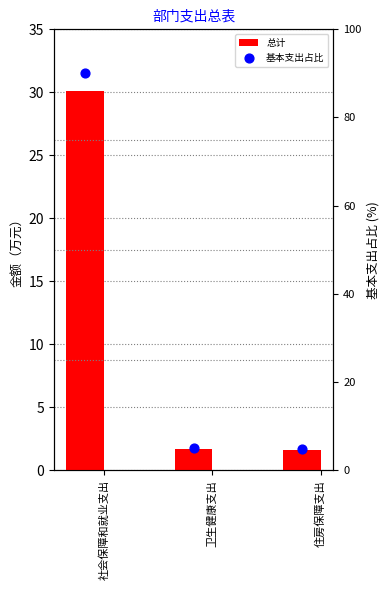

Which series has the largest Y range (max minus min)?

基本支出占比